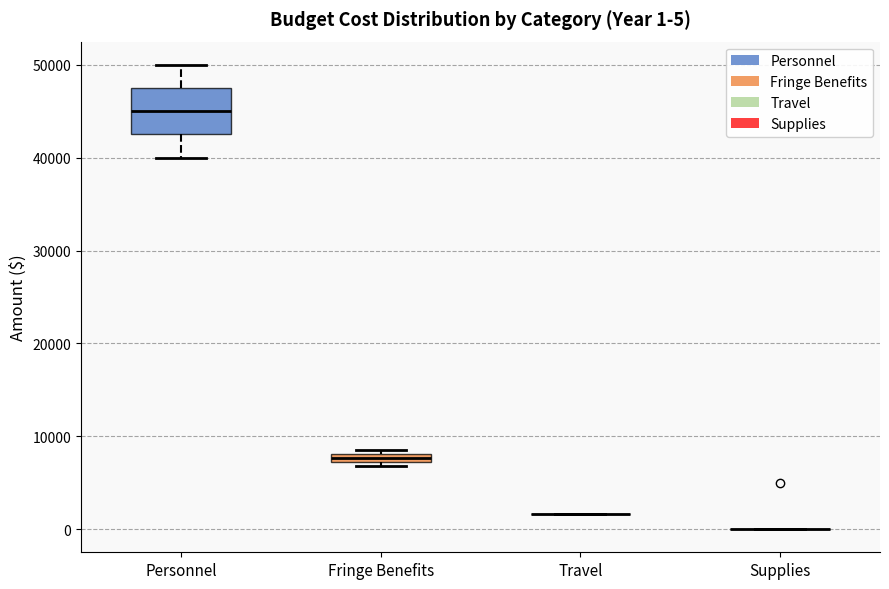

Comparing the boxes themselves (not the whiskers), which one is the tallest?

Personnel